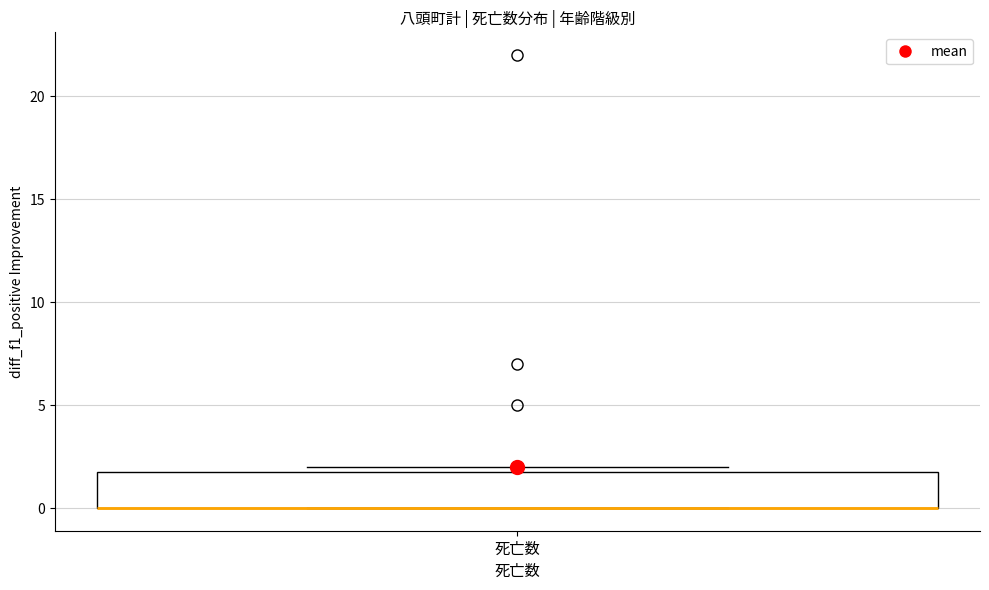

Read this box plot against the y-axis: the position of the median line, the range covered by the box, and the ends of both whiskers. The values are not printed on the chart, so give them approximately, as read against the axis.

median 0 (drawn on the box's lower edge), box 0 to 2, whiskers 0 to 2 (just above the box's upper edge)